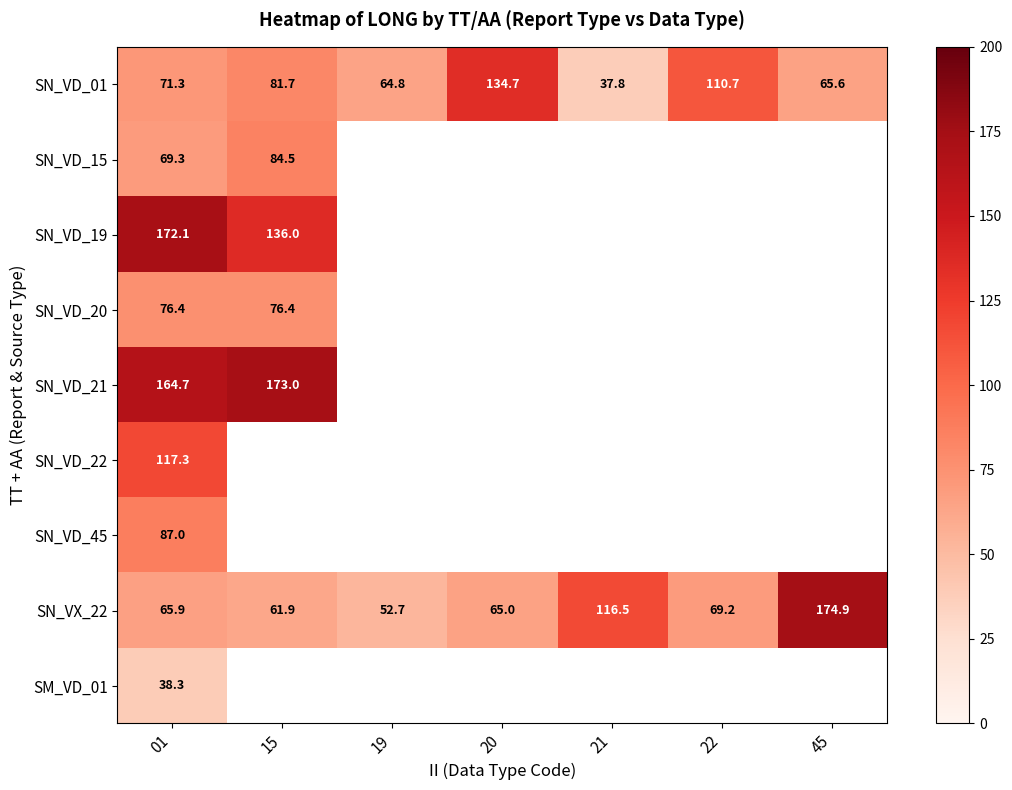

Where is SN_VD_01 nearest to the value 86?

15